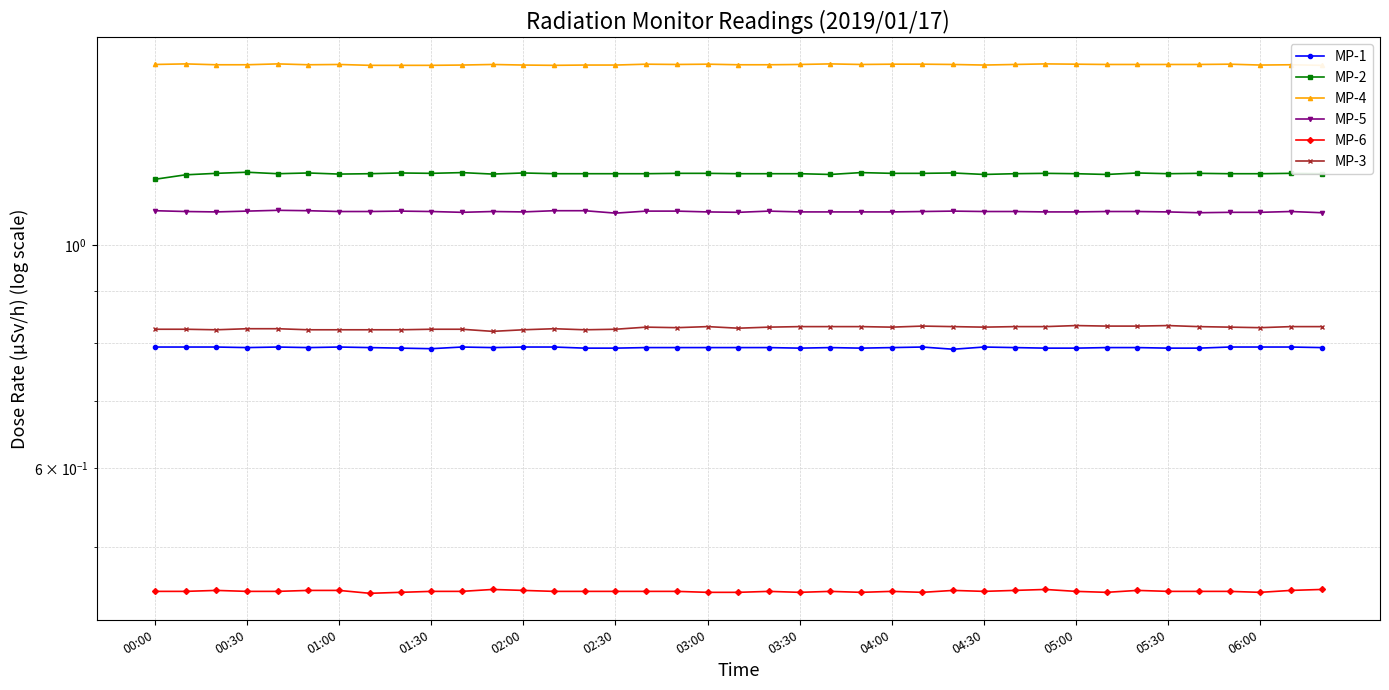

Between 00:00 and 01:00, which series saw the biggest shift?

MP-2